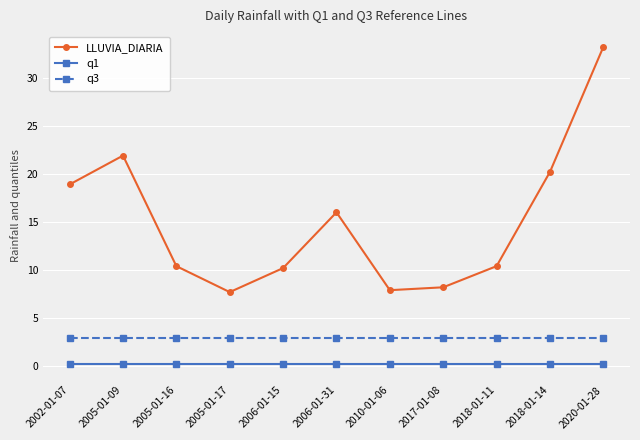

Is the value of q1 at 2006-01-15 greater than the value of LLUVIA_DIARIA at 2006-01-31?

No